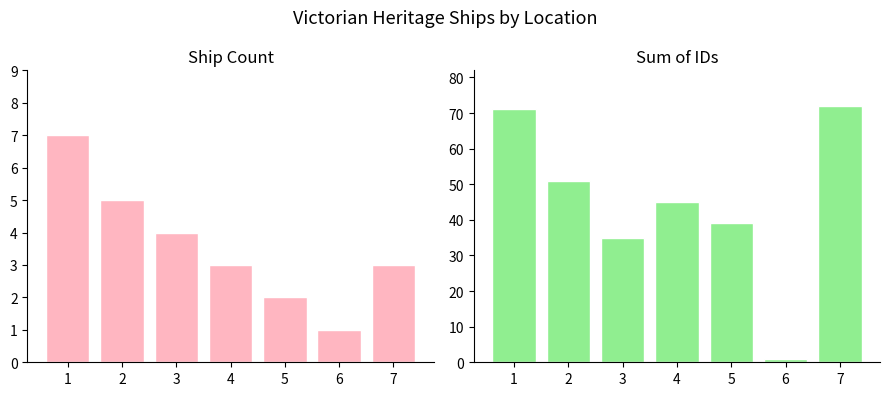

What is the sum of all Ship Count values?

25